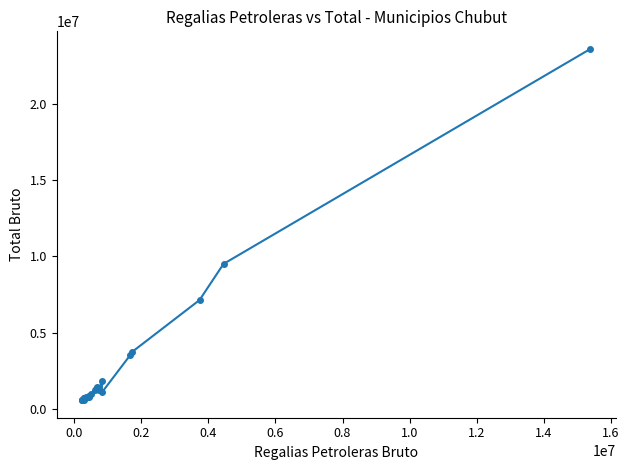

What is the value of the 1st point from the left?

597159.1